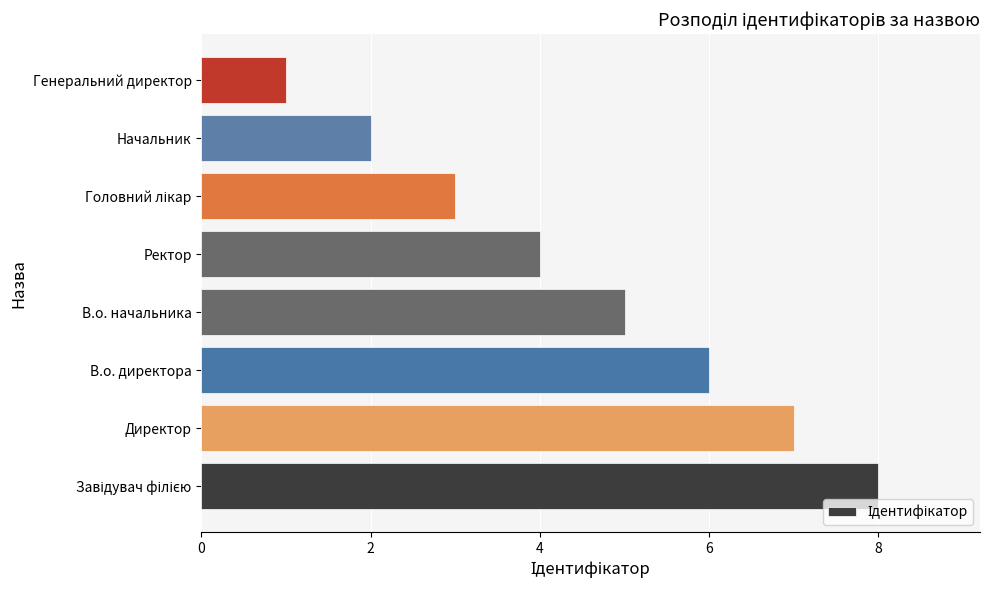

At which category does the chart reach its minimum across all series?

Генеральний директор